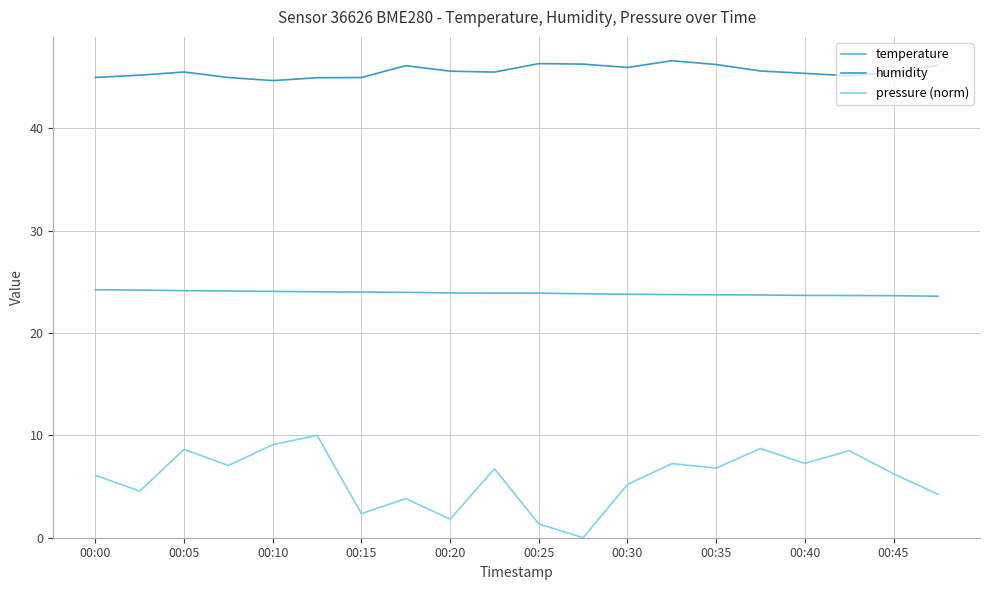

What is the maximum value for pressure (norm)?

10.0